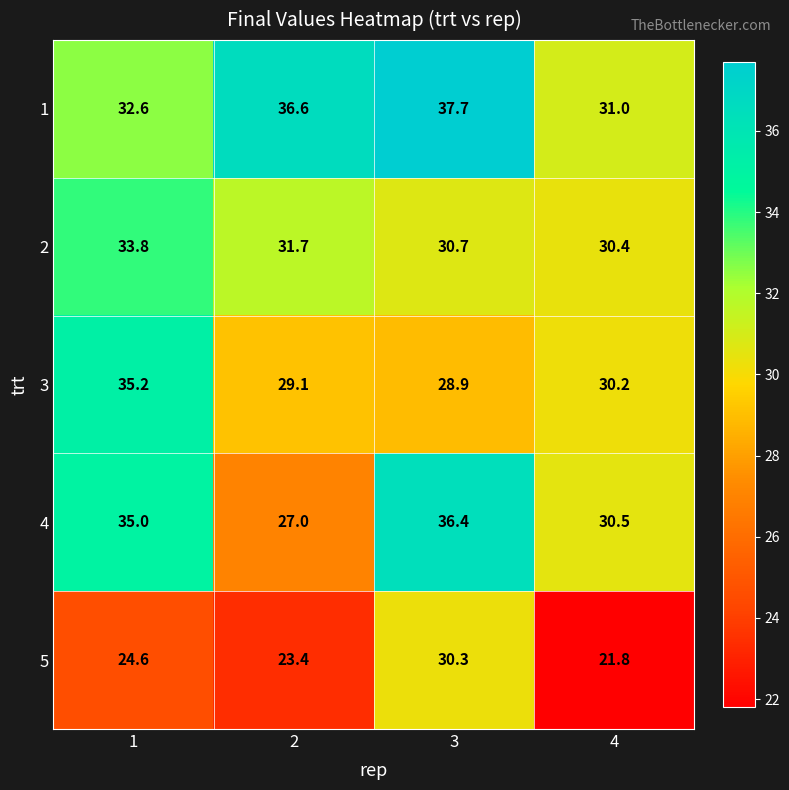

Between 3 and 4, which series saw the biggest shift?

5